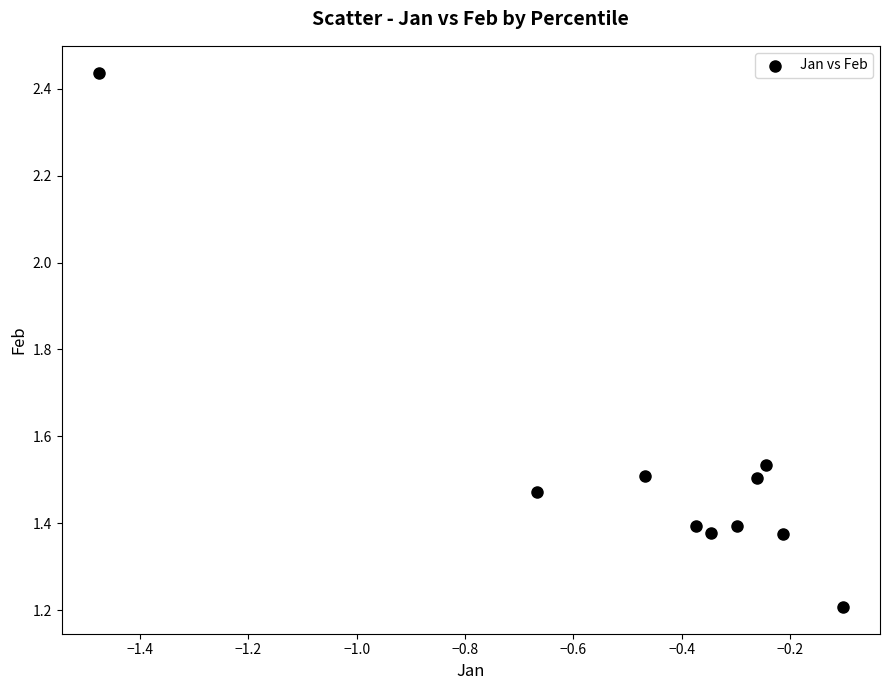

What is the range of Y values (max minus min)?

1.2